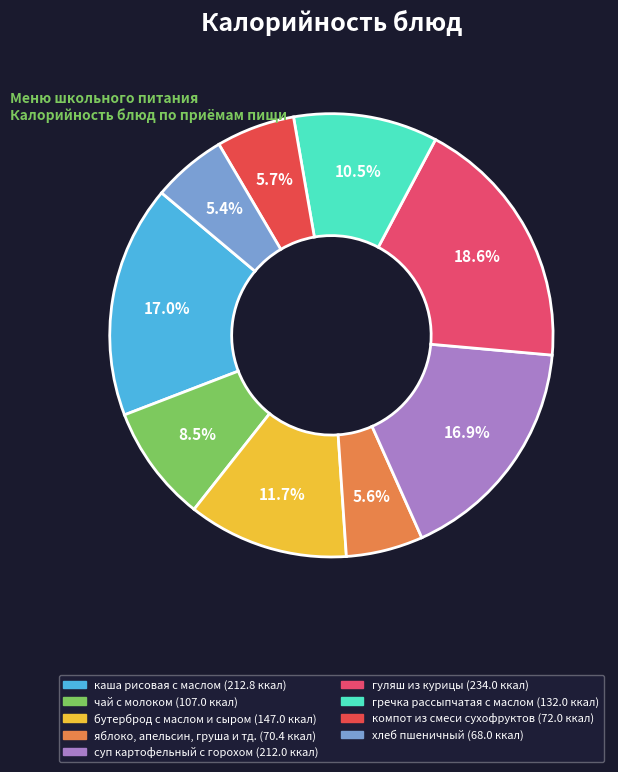

Combined, do яблоко, апельсин, груша и тд. and компот из смеси сухофруктов account for over 50%?

No